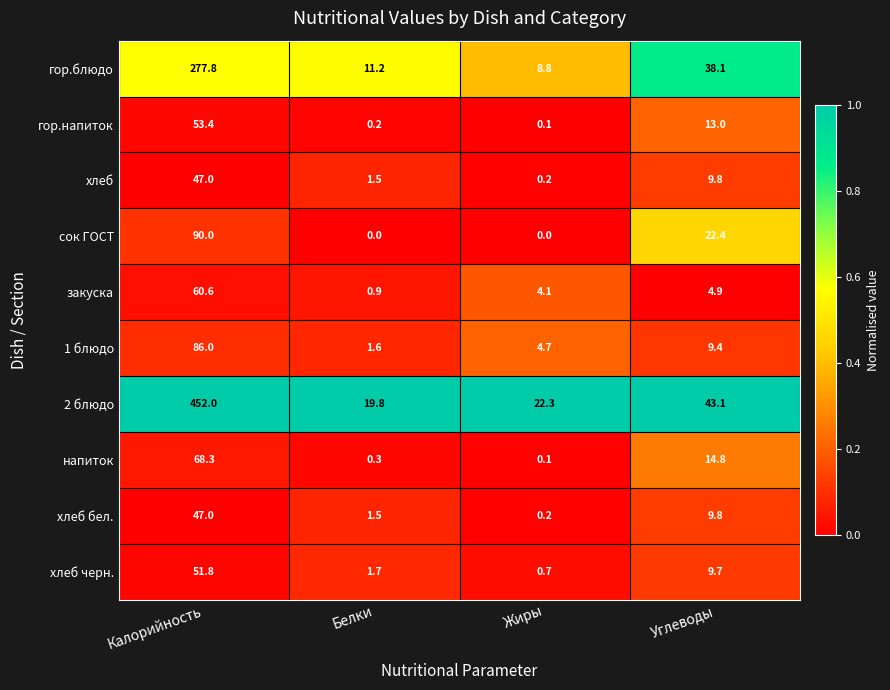

What is the minimum value for 2 блюдо?

19.8